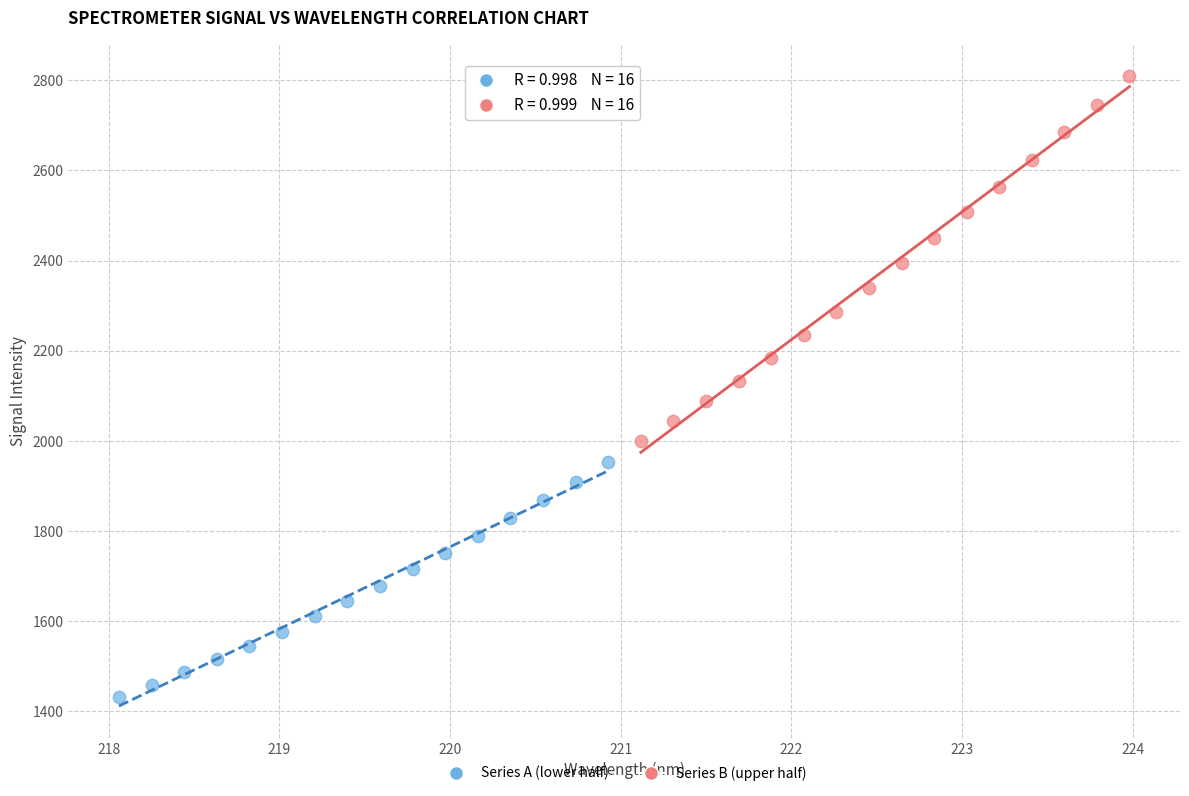

Which series contains the highest Y value?

Series B (upper half)